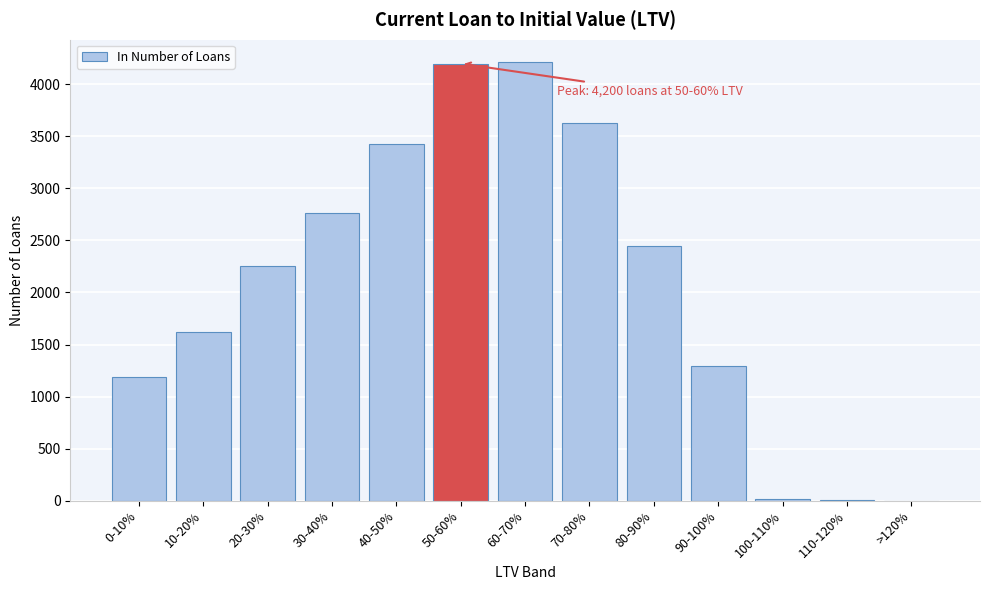

Where is the data nearest to the value 2109?

20-30%